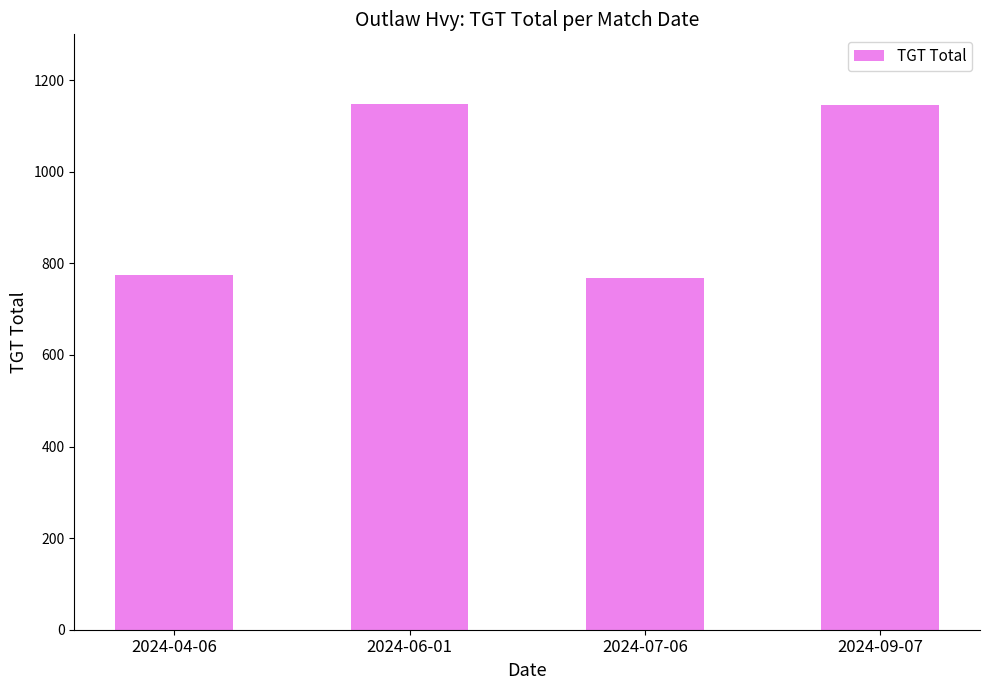

Is it true that the value at 2024-07-06 is 359?

False